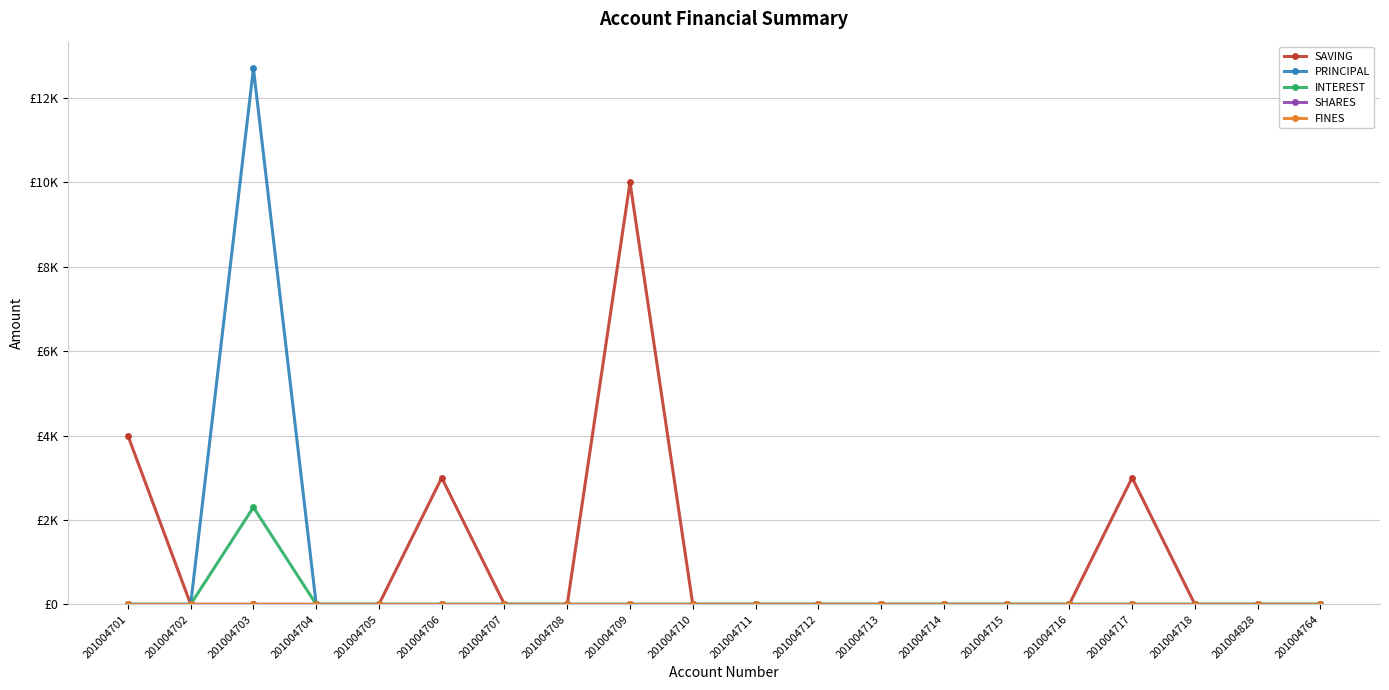

Reading left to right, list all the values displayed in this chart.

SAVING: 201004701=4000	201004702=0	201004703=0	201004704=0	201004705=0	201004706=3000	201004707=0	201004708=0	201004709=10000	201004710=0	201004711=0	201004712=0	201004713=0	201004714=0	201004715=0	201004716=0	201004717=3000	201004718=0	201004828=0	201004764=0
PRINCIPAL: 201004701=0	201004702=0	201004703=12700	201004704=0	201004705=0	201004706=0	201004707=0	201004708=0	201004709=0	201004710=0	201004711=0	201004712=0	201004713=0	201004714=0	201004715=0	201004716=0	201004717=0	201004718=0	201004828=0	201004764=0
INTEREST: 201004701=0	201004702=0	201004703=2300	201004704=0	201004705=0	201004706=0	201004707=0	201004708=0	201004709=0	201004710=0	201004711=0	201004712=0	201004713=0	201004714=0	201004715=0	201004716=0	201004717=0	201004718=0	201004828=0	201004764=0
SHARES: 201004701=0	201004702=0	201004703=0	201004704=0	201004705=0	201004706=0	201004707=0	201004708=0	201004709=0	201004710=0	201004711=0	201004712=0	201004713=0	201004714=0	201004715=0	201004716=0	201004717=0	201004718=0	201004828=0	201004764=0
FINES: 201004701=0	201004702=0	201004703=0	201004704=0	201004705=0	201004706=0	201004707=0	201004708=0	201004709=0	201004710=0	201004711=0	201004712=0	201004713=0	201004714=0	201004715=0	201004716=0	201004717=0	201004718=0	201004828=0	201004764=0